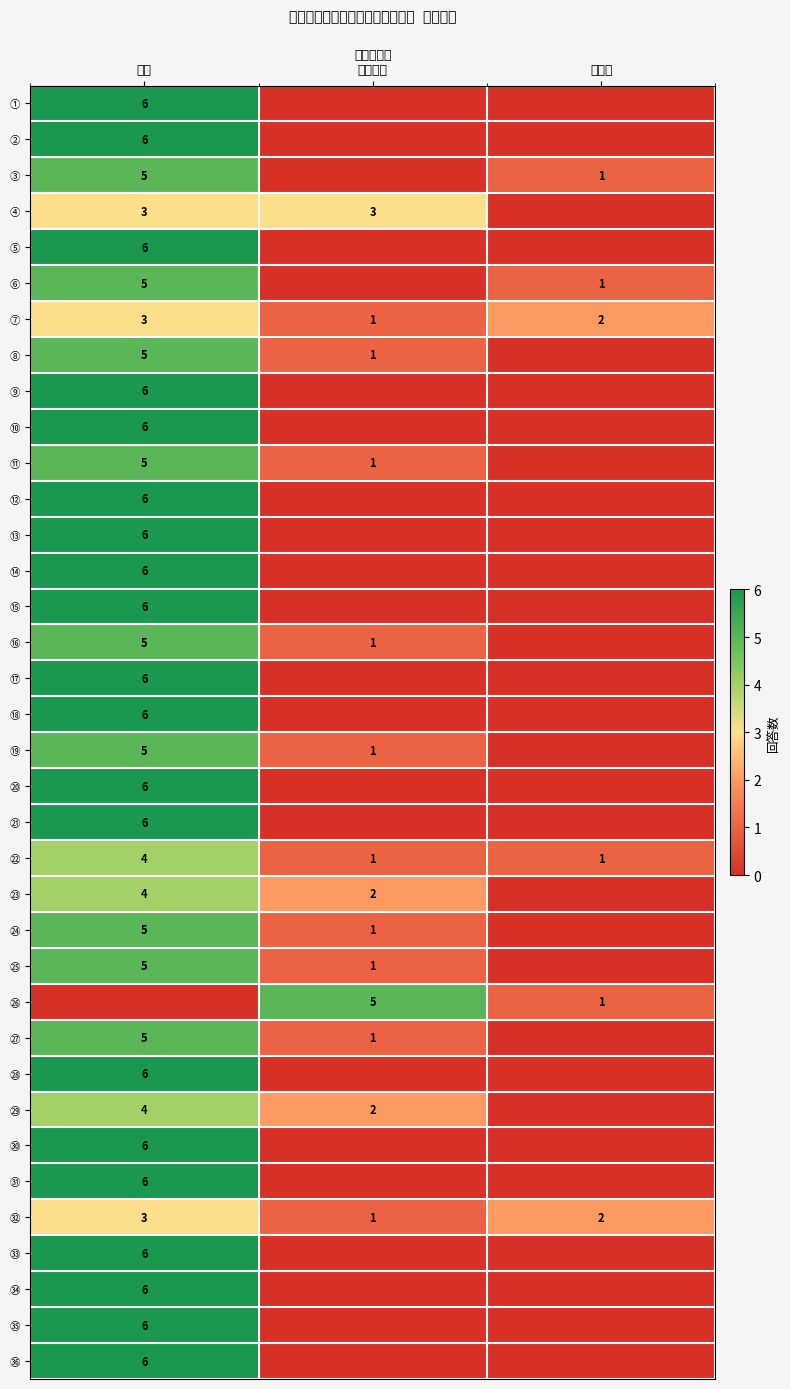

At which category is the sum across all series the highest?

はい